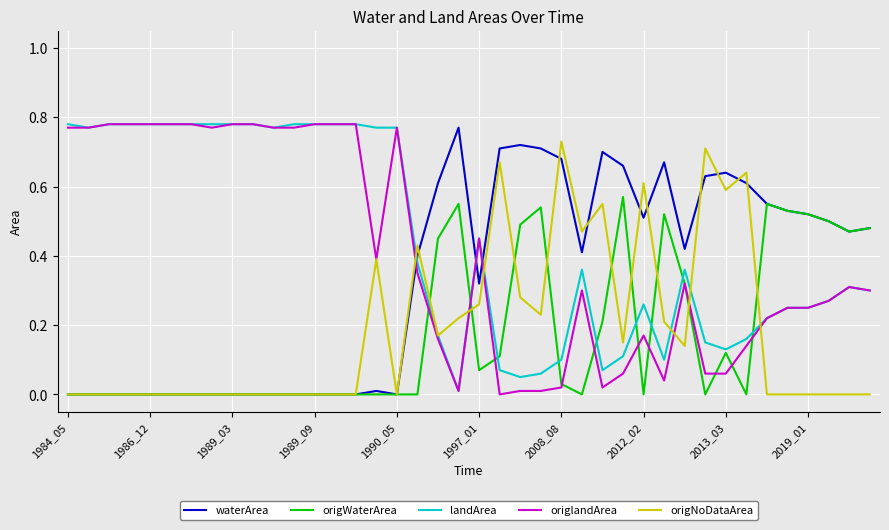

True or false: origWaterArea and origlandArea cross at least once.

True